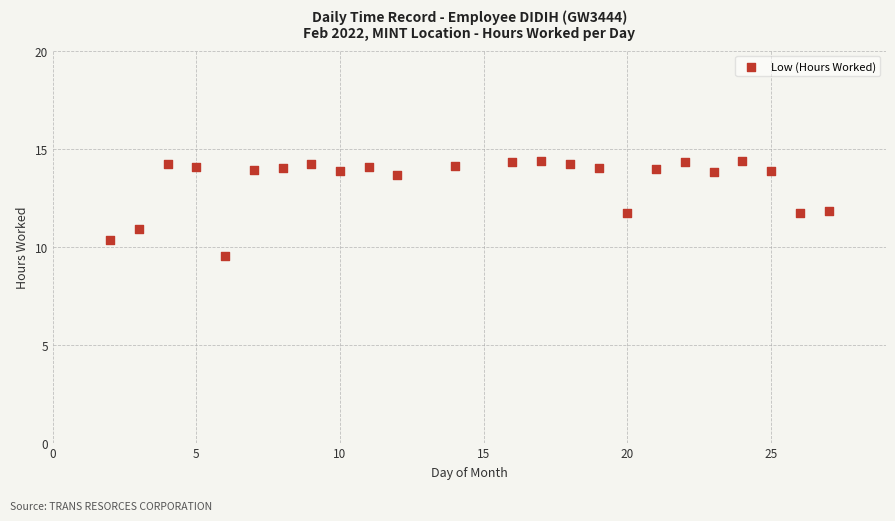

What is the range of X values (max minus min)?

25.0